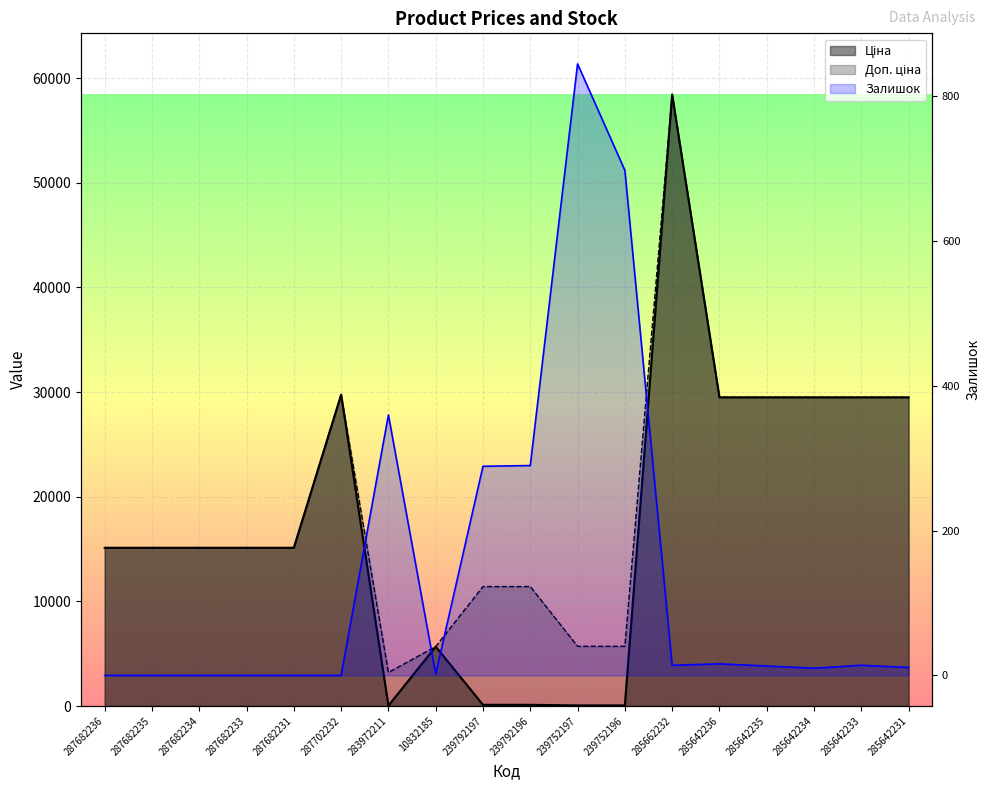

True or false: Ціна and Доп. ціна intersect in this chart.

False